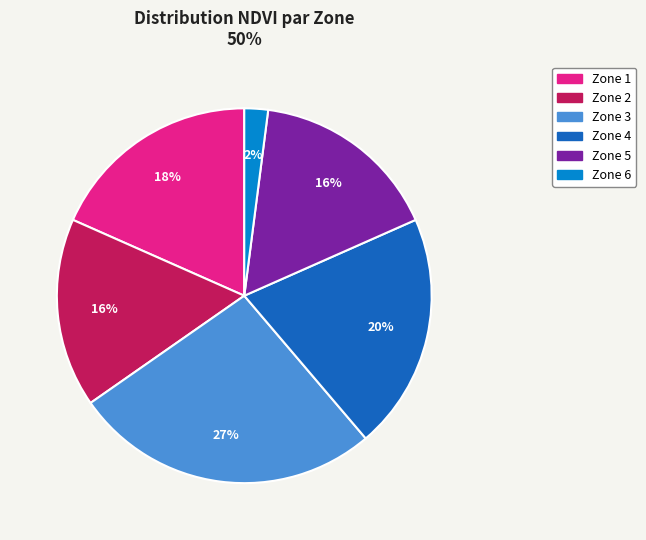

Does Zone 3 represent more than half of the total?

No